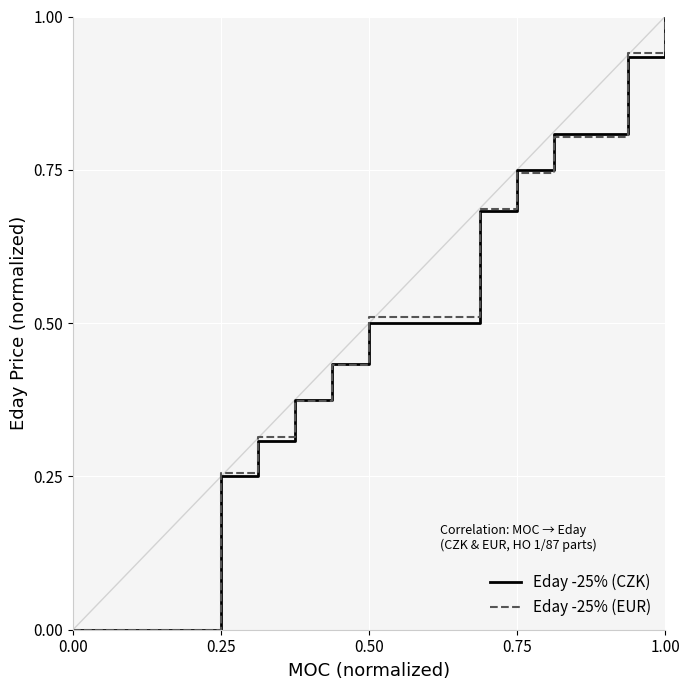

What is the maximum value shown in the chart?

1.0